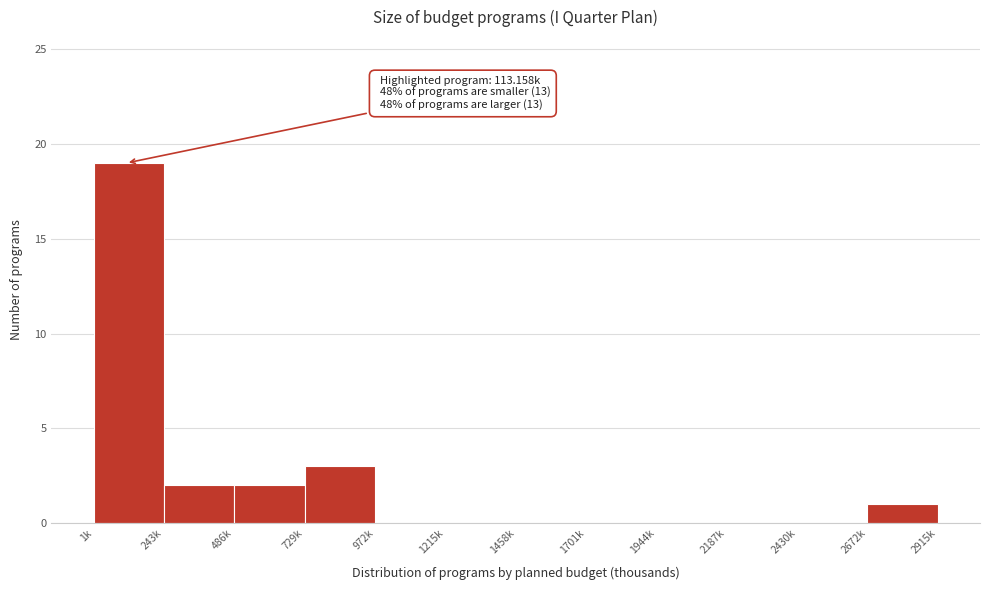

Reading right to left, transcribe all the data shown in this chart.

2672k=1	2430k=0	2187k=0	1944k=0	1701k=0	1458k=0	1215k=0	972k=0	729k=3	486k=2	243k=2	1k=19